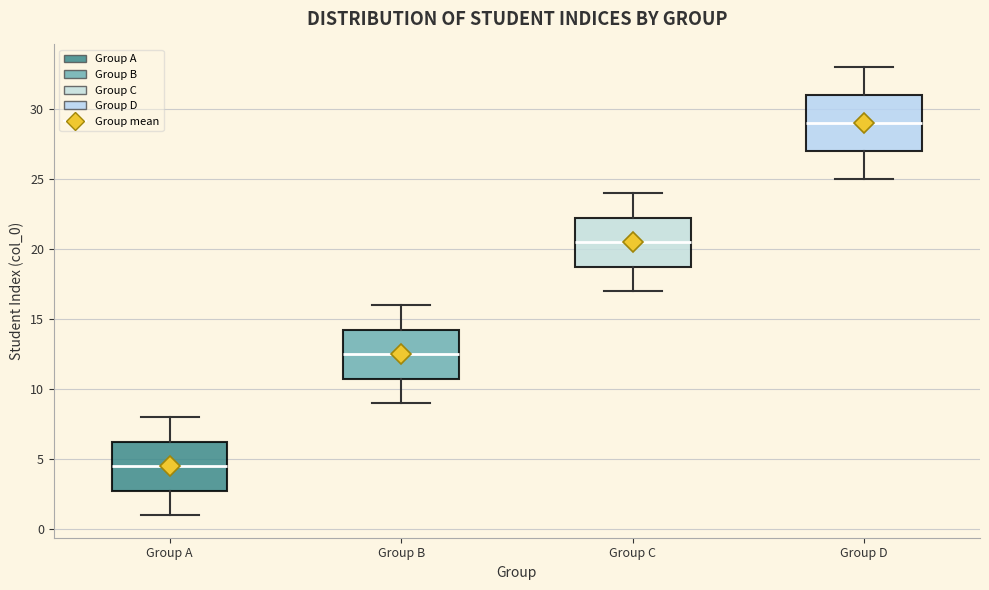

Where is the upper edge of the box for Group D on the y-axis? The values are not printed on the chart, so give them approximately, as read against the axis.

31.0